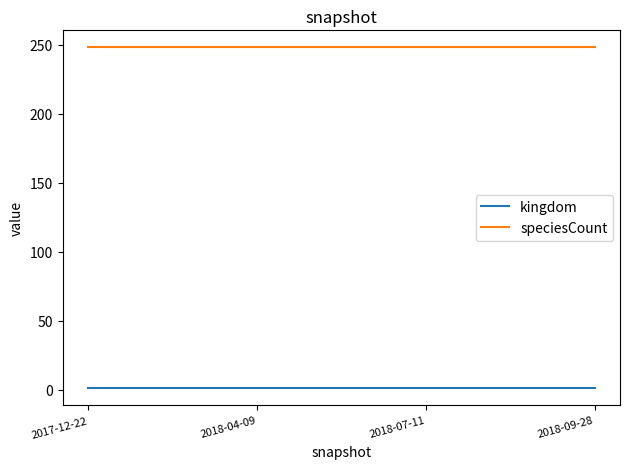

Reading left to right, extract all data points from this chart.

kingdom: 2017-12-22=1	2018-04-09=1	2018-07-11=1	2018-09-28=1
speciesCount: 2017-12-22=248	2018-04-09=248	2018-07-11=248	2018-09-28=248